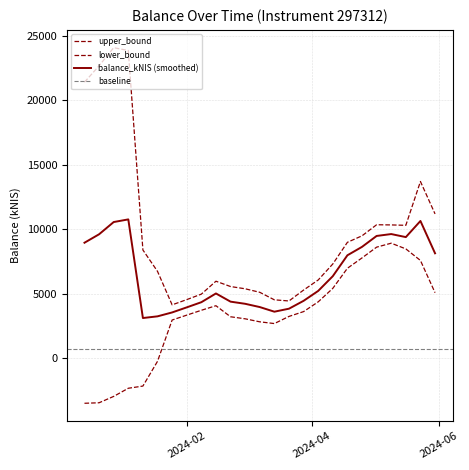

What is the label of the 21st point from the right?

2024-01-11